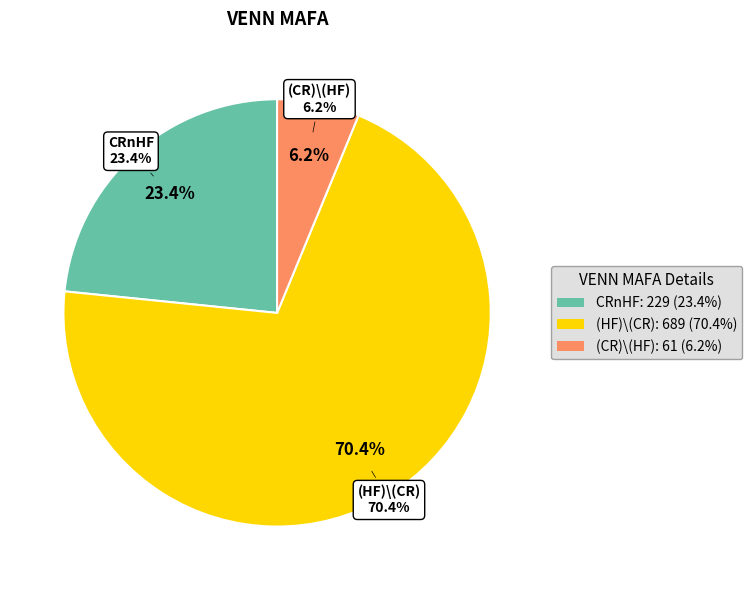

The (HF)\(CR) slice represents 70% of the pie. True or false?

True